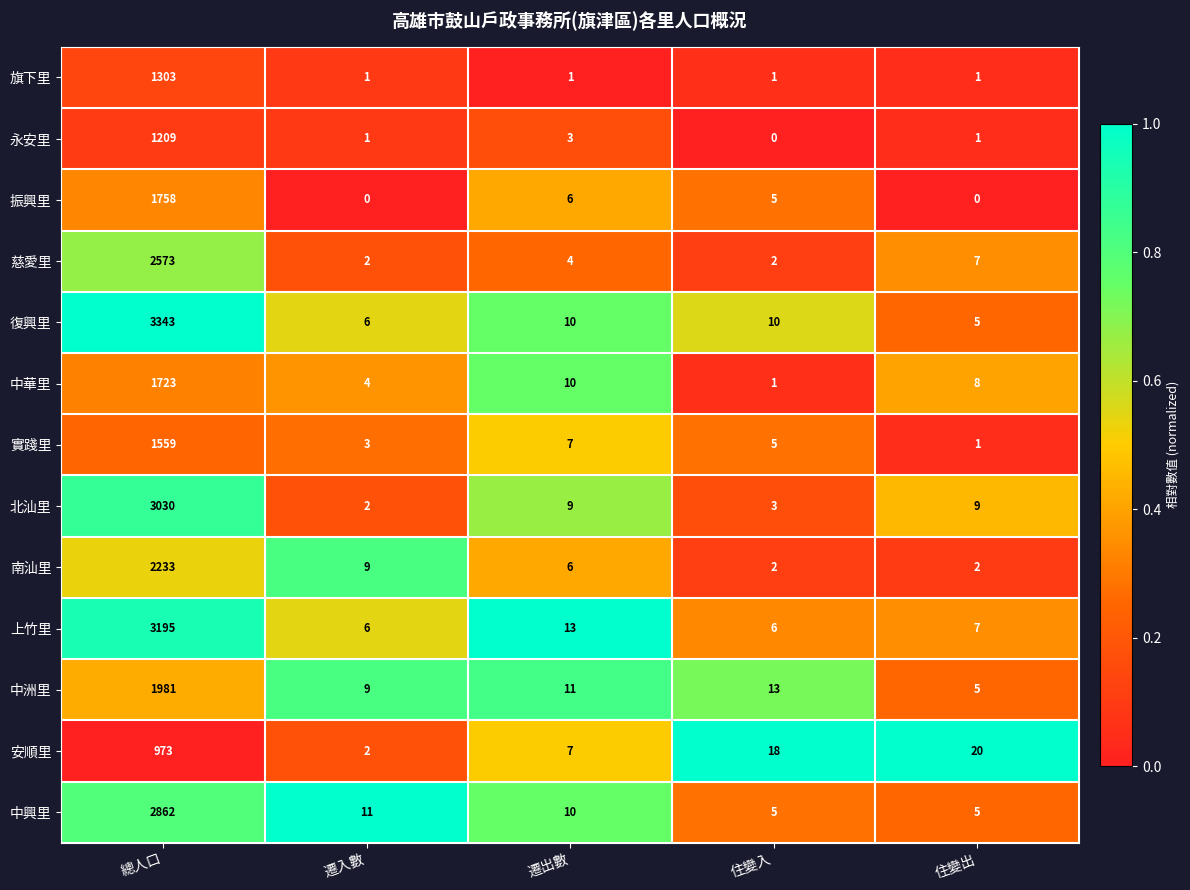

How many distinct data groups are displayed?

13